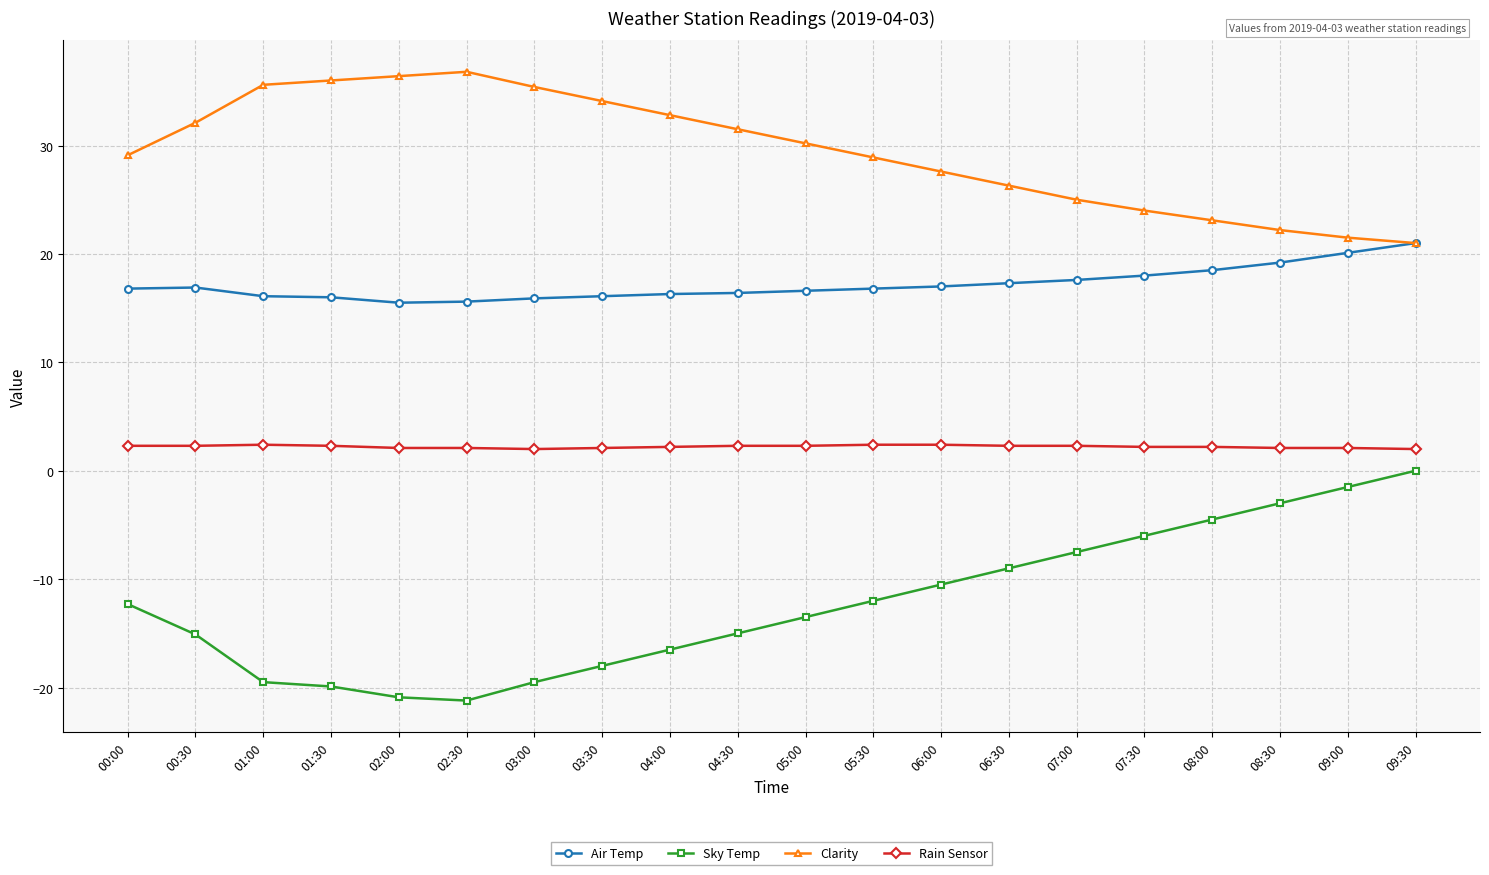

What is the total value across all series at 07:00?

37.4